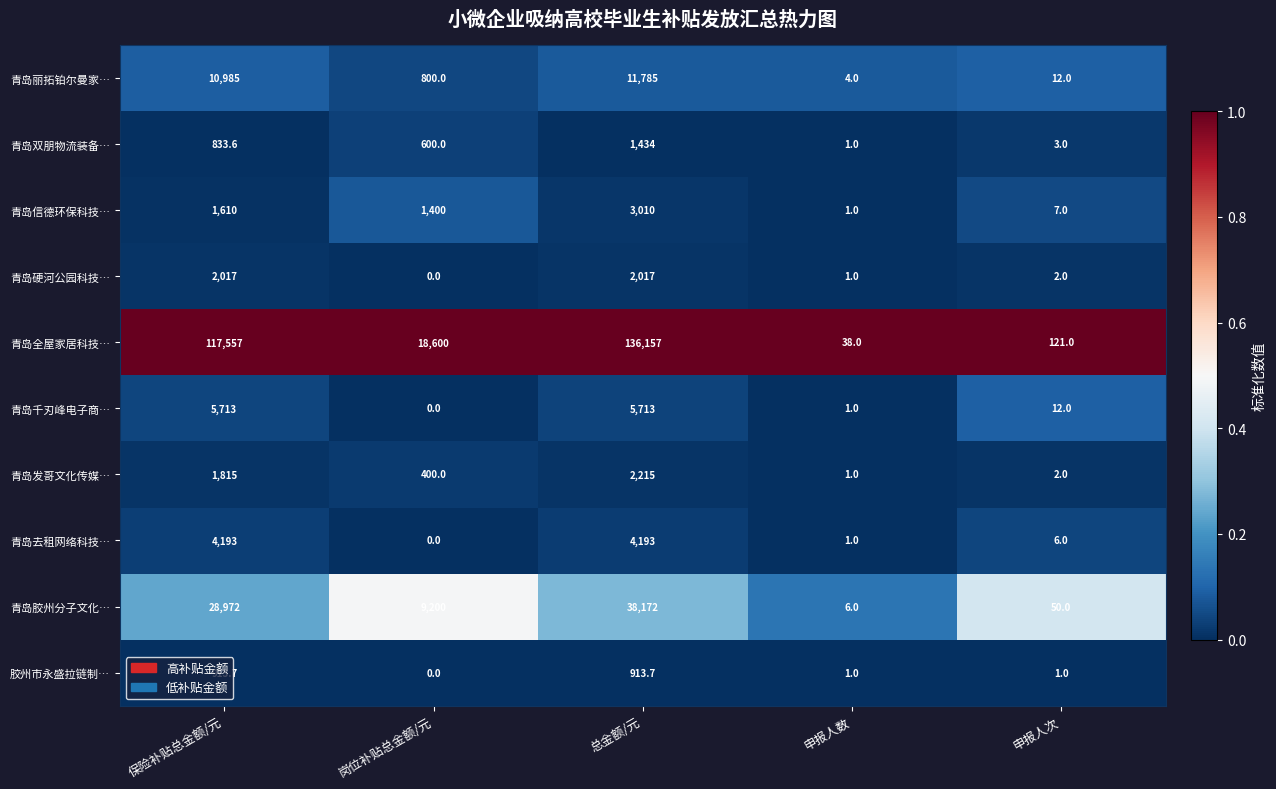

At which label is 青岛胶州分子文化… closest to 19089?

保险补贴总金额/元